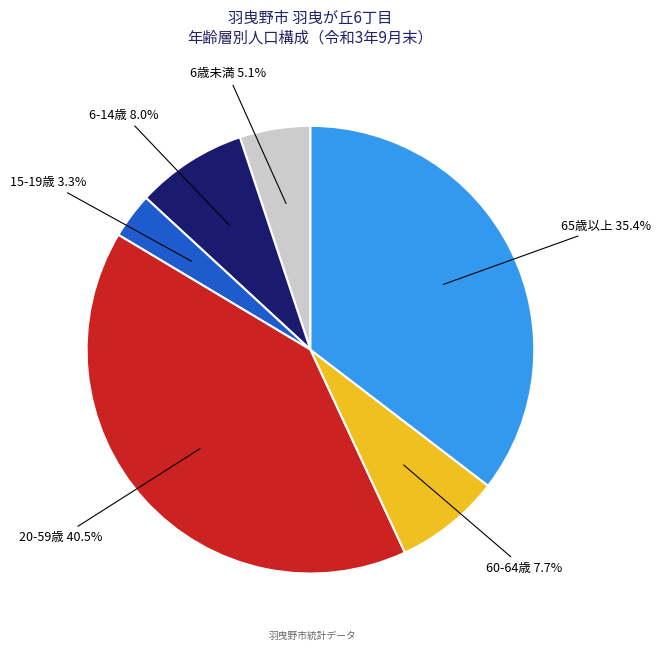

Is there a majority slice in this chart?

No